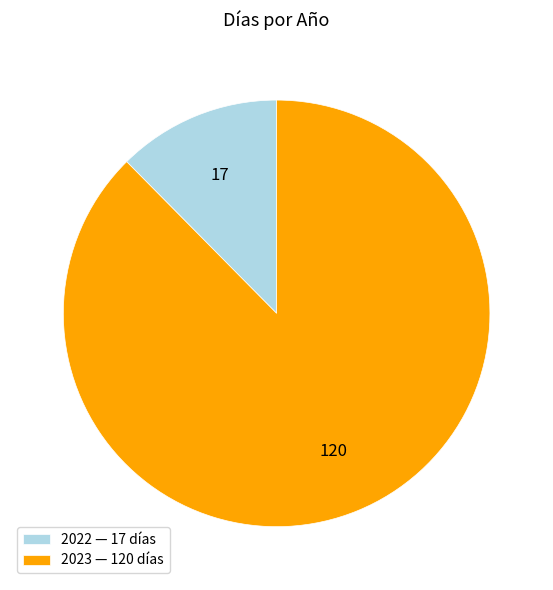

What is the smallest slice in the pie chart?

2022